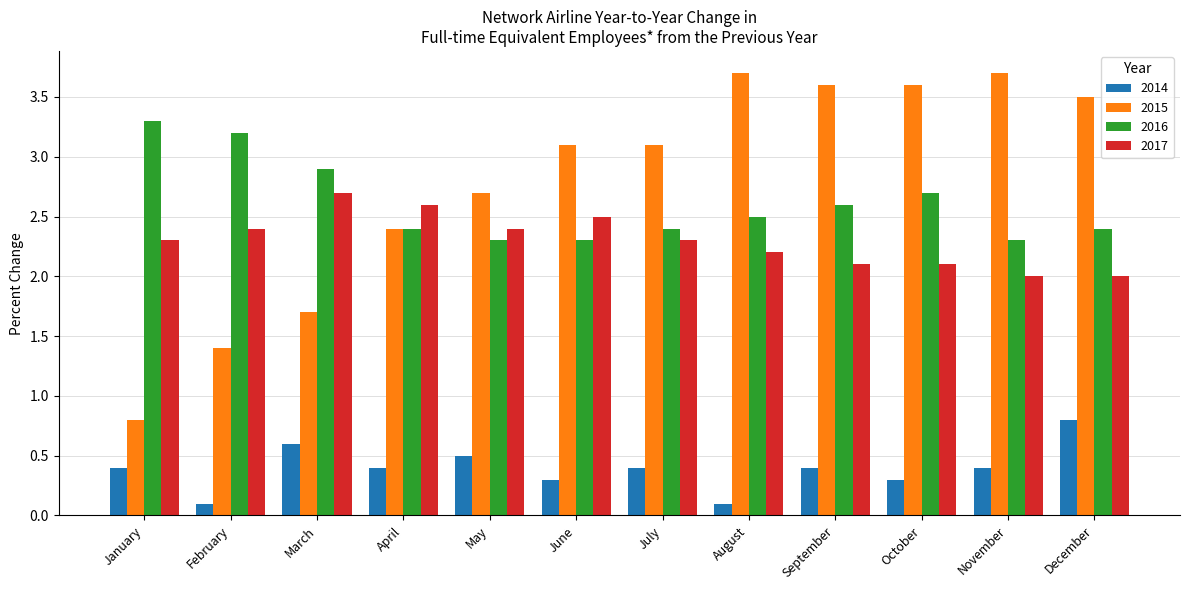

The 2015 series shows 5.3 at November. True or false?

False